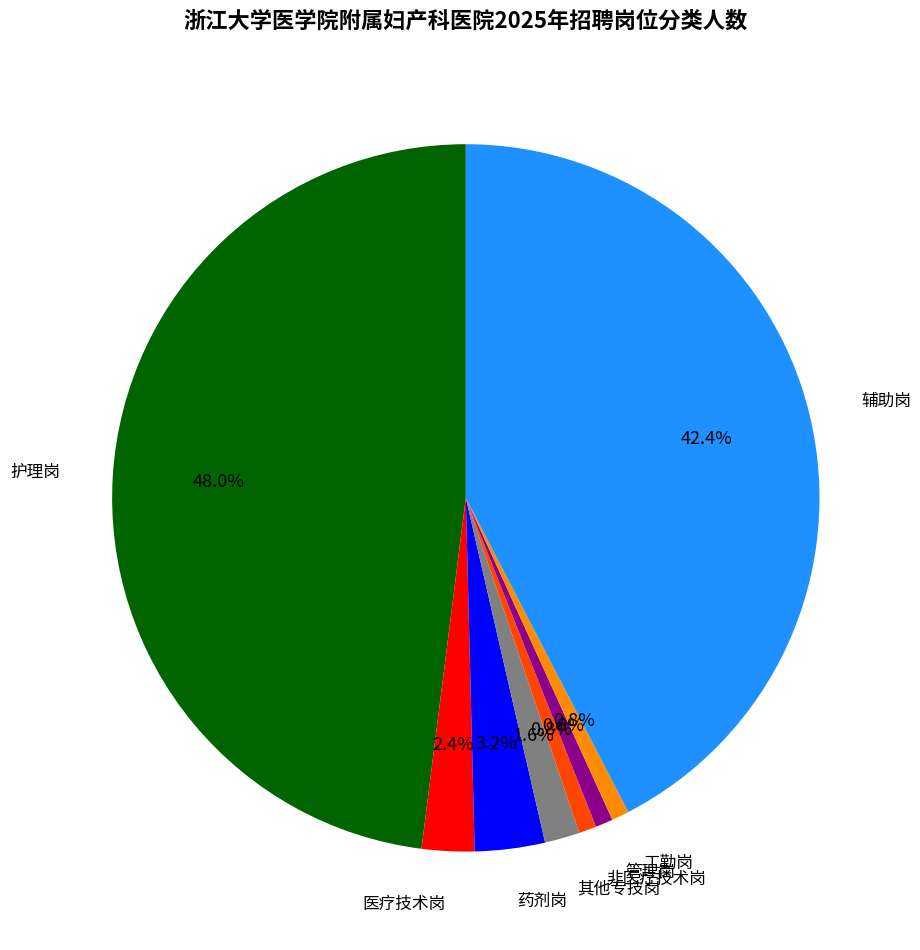

Does any single category account for the majority?

No